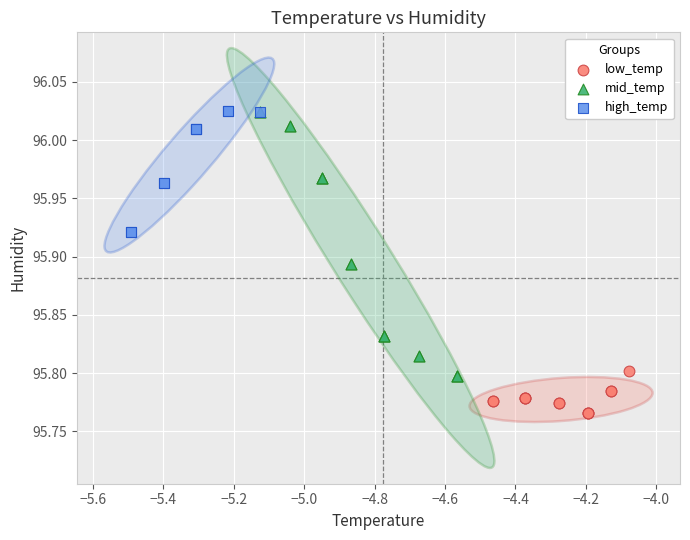

Which series has the largest Y range (max minus min)?

mid_temp